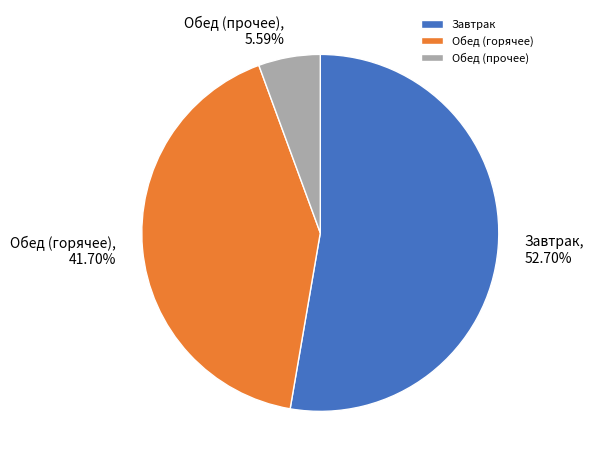

Between Завтрак and Обед (горячее), which is larger?

Завтрак